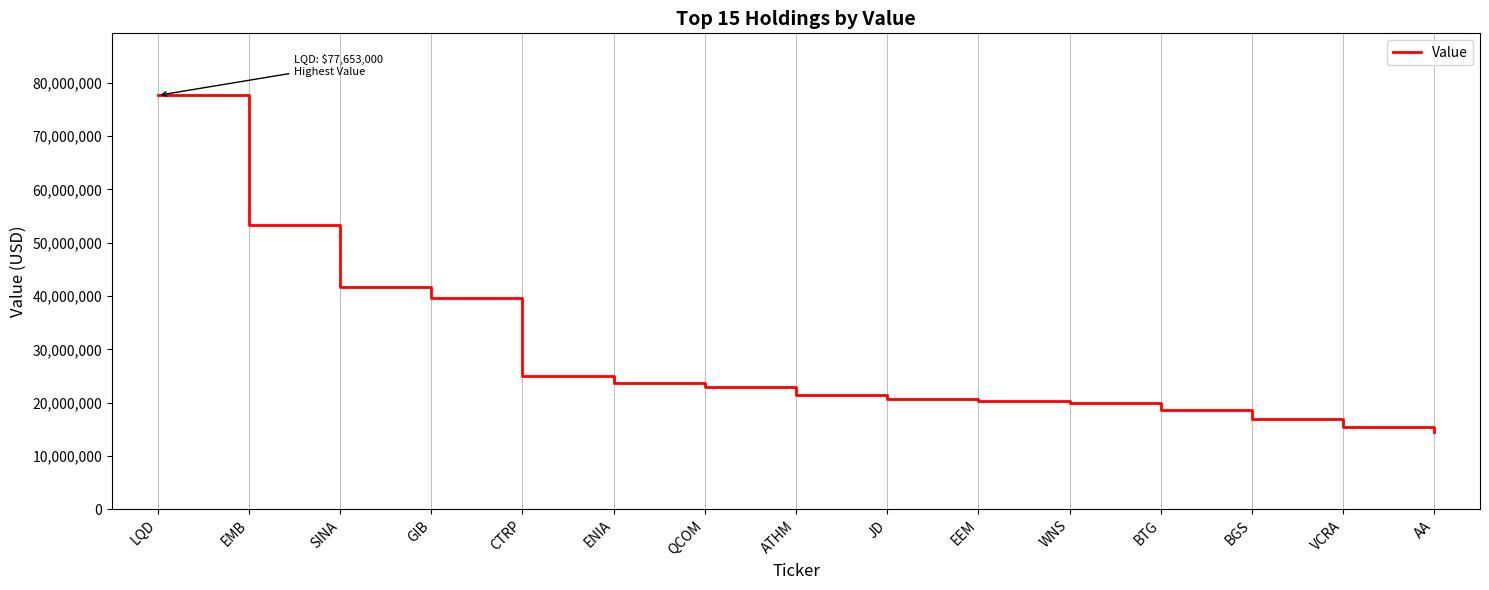

What is the difference between the maximum and minimum values?

63224000